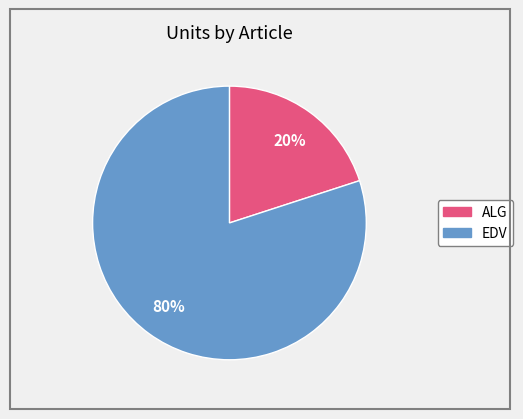

How many slices are in this pie chart?

2